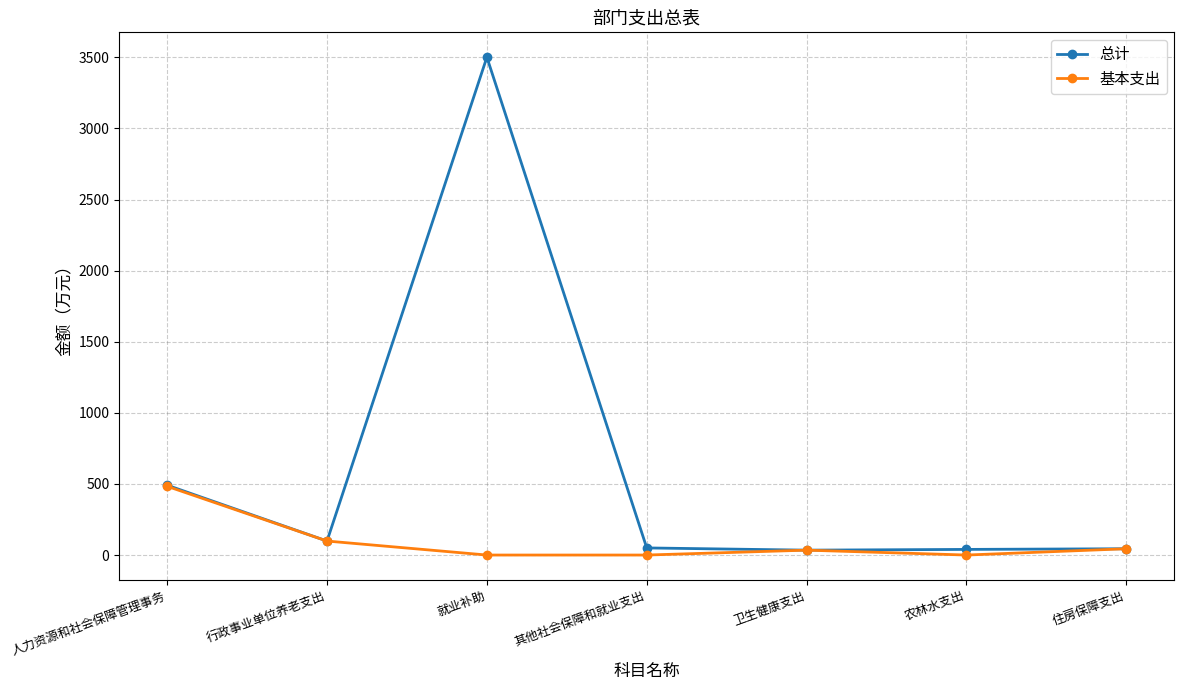

Which series has the widest spread of values?

总计